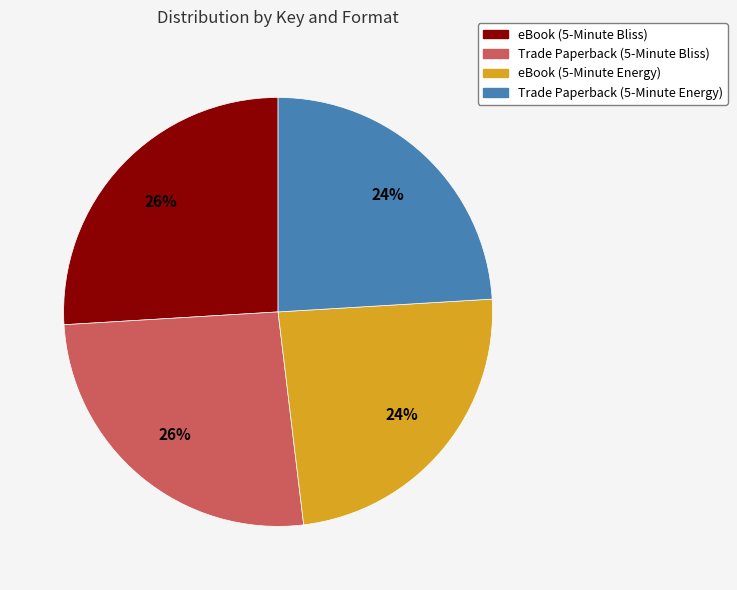

Approximately how many times larger is the value at Trade Paperback (5-Minute Energy) compared to eBook (5-Minute Bliss)?

0.9